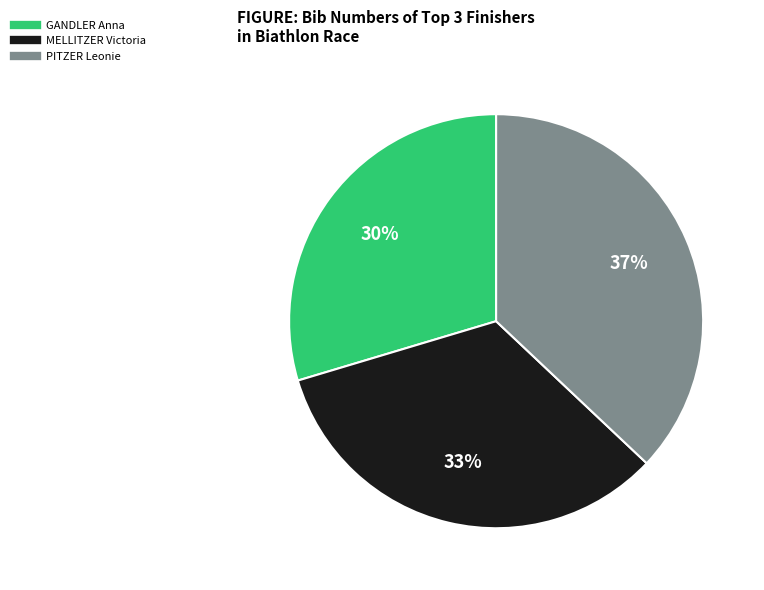

Is there any slice that represents more than half of the pie?

No